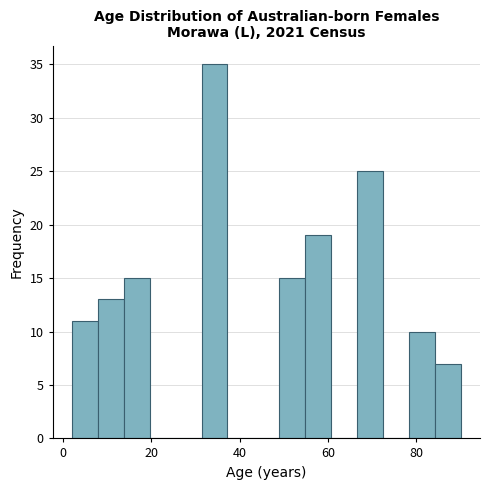

Around what value on the x-axis is the tallest bar? Give the approximate position of its centre, as read against the axis.

34